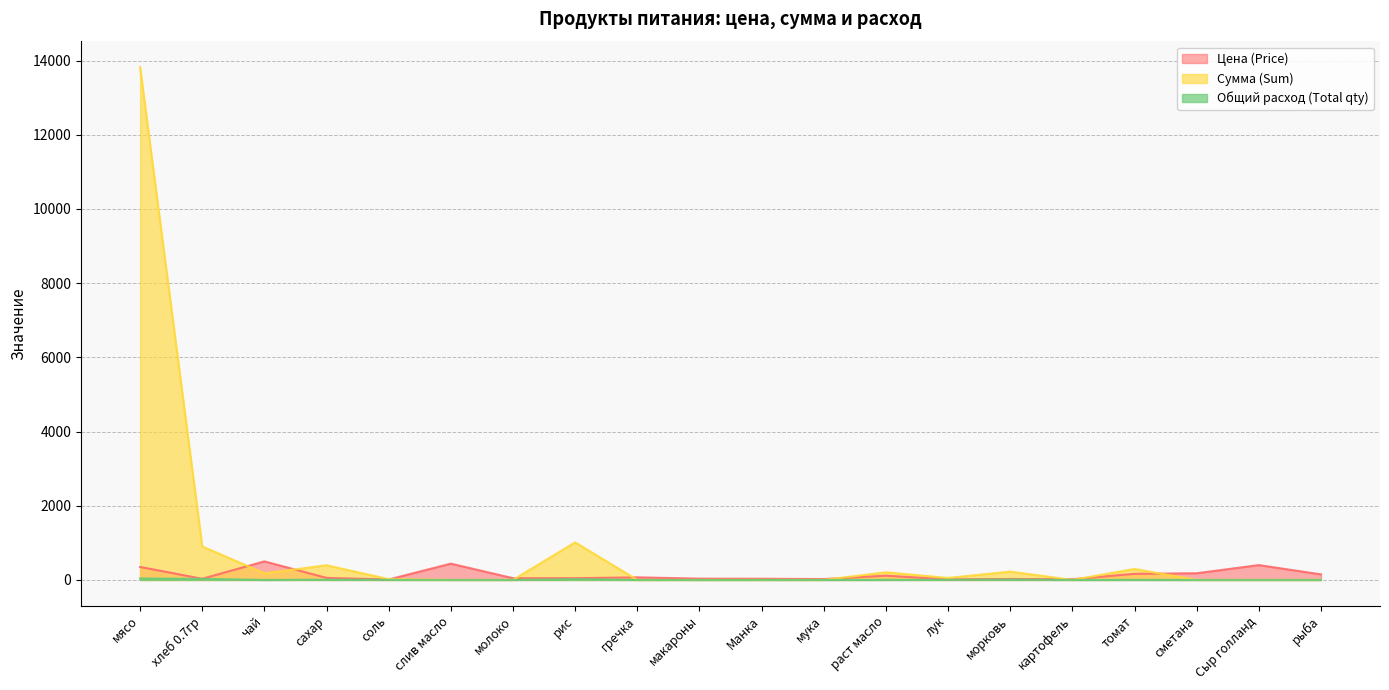

Where is the first local maximum for Цена (Price)?

чай